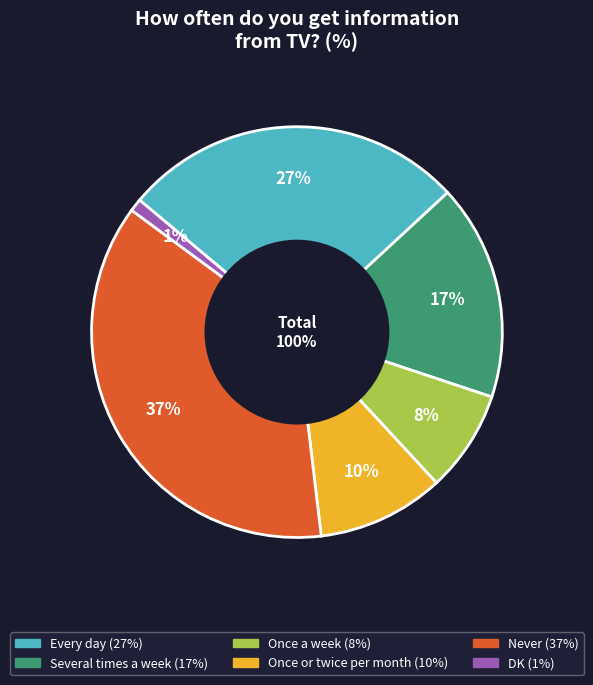

How many segments does this pie chart have?

6